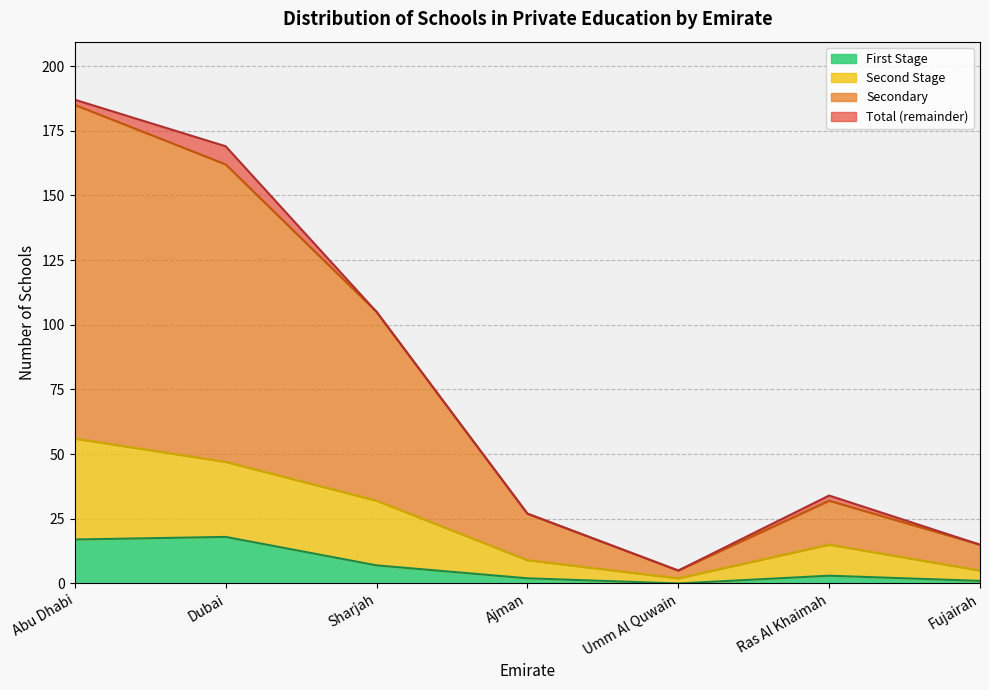

Which category has the lowest value in the Secondary series?

Umm Al Quwain